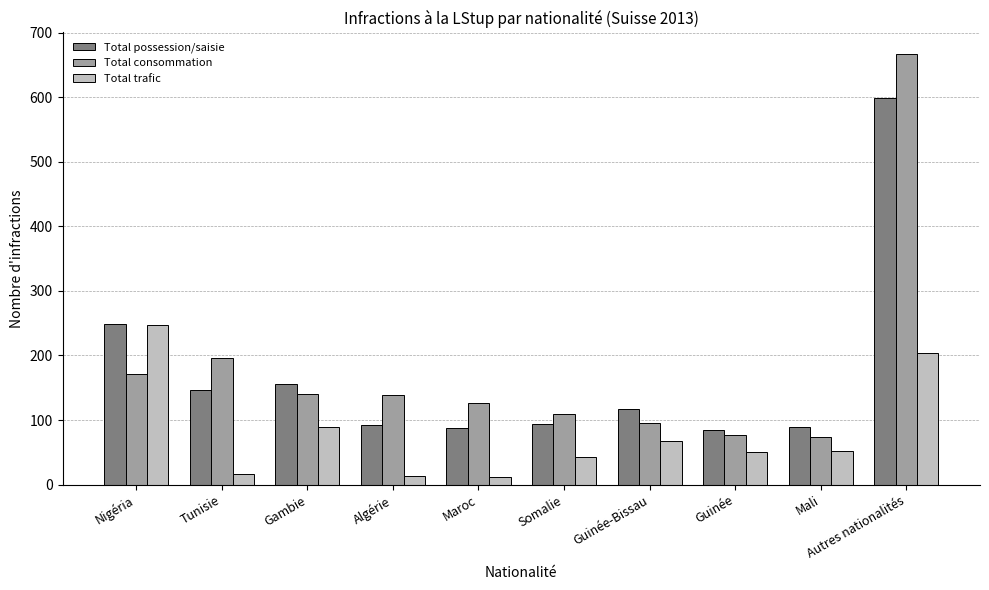

How many data points does each series have?

10